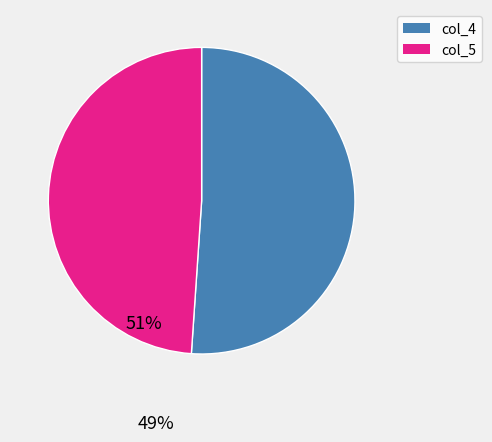

How many slices are in this pie chart?

2